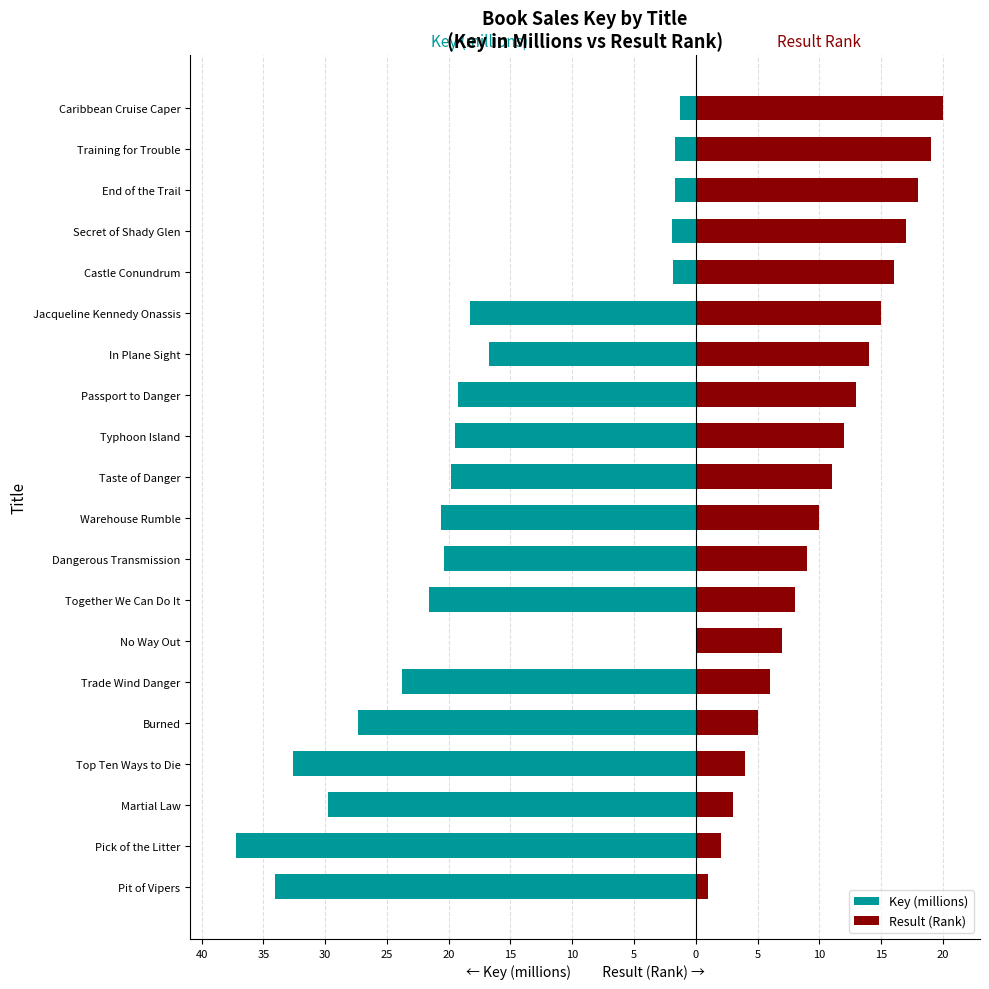

Is it true that Result (Rank) equals 4.5 at Together We Can Do It?

False